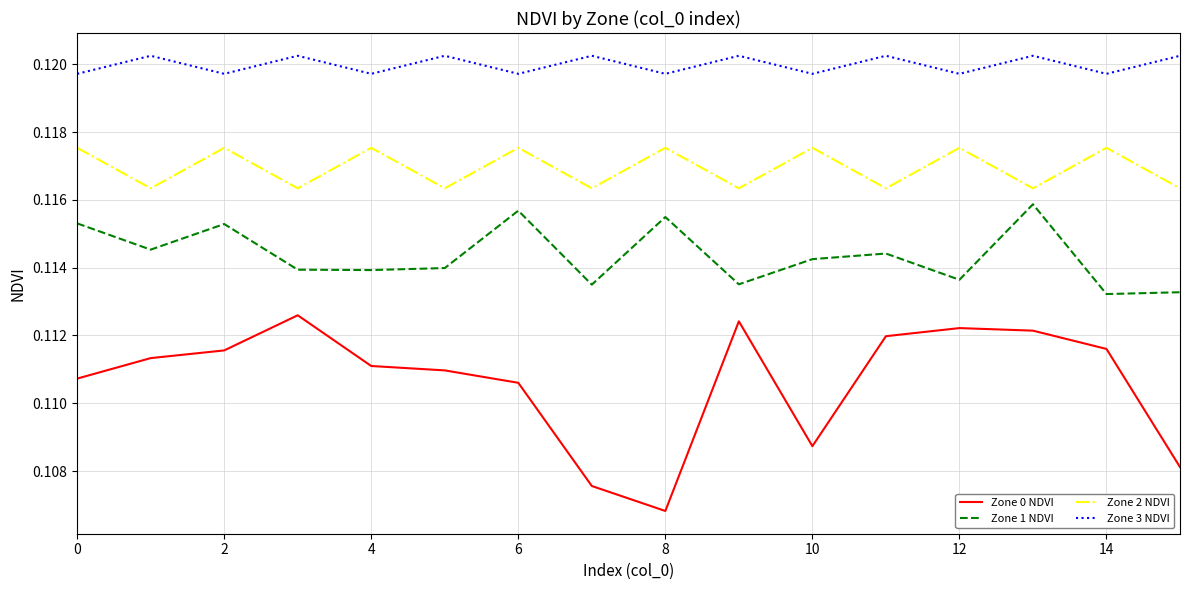

True or false: Zone 0 NDVI and Zone 1 NDVI cross at least once.

False